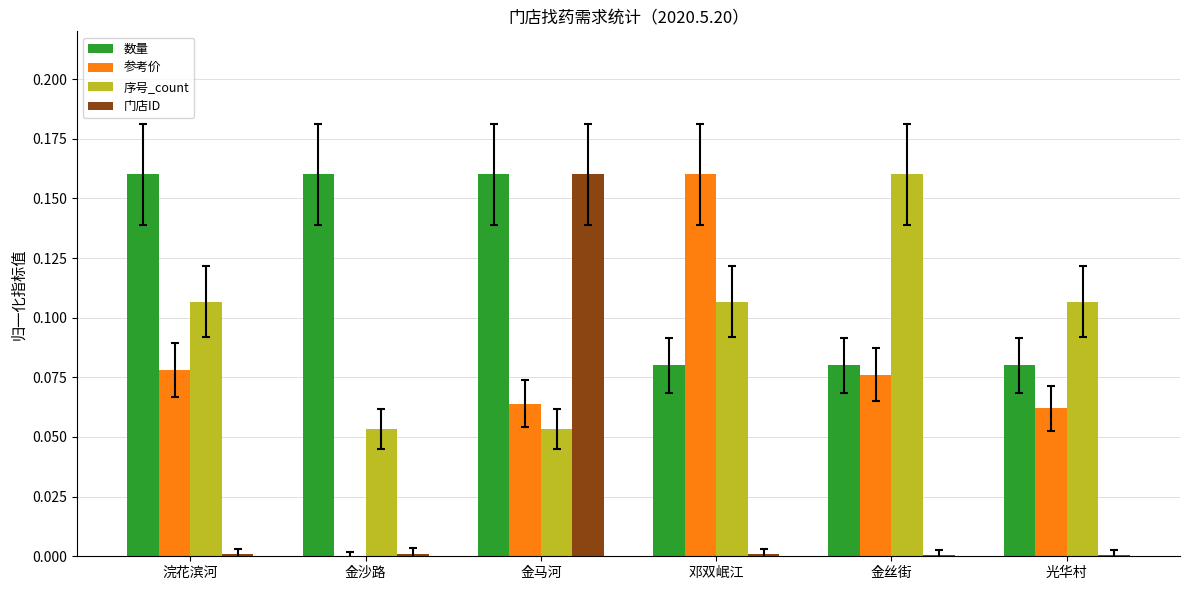

How many groups of bars are there?

6